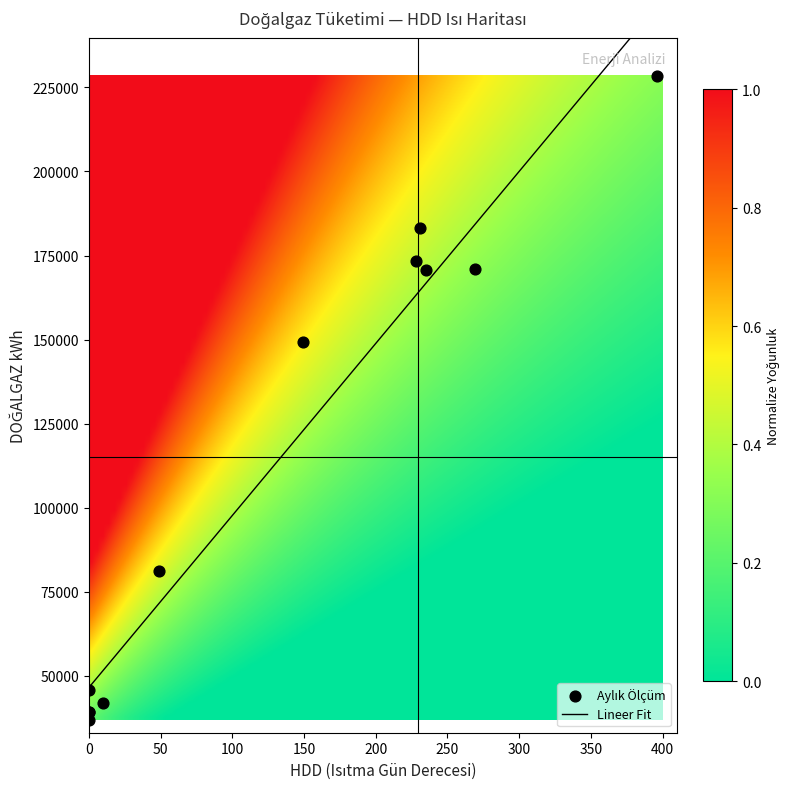

What value does the data have at 0, to the nearest 50?

39250